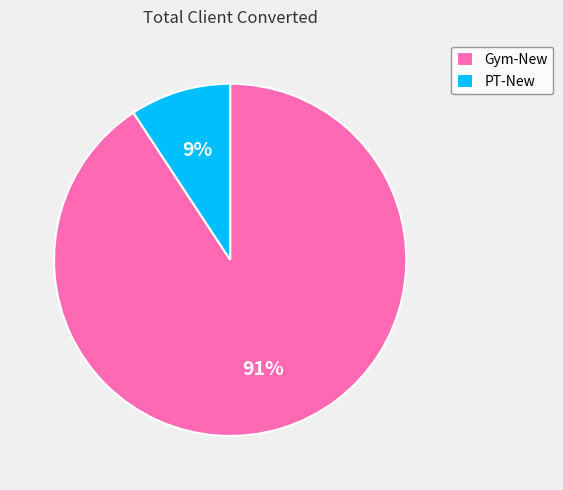

Is it true that Gym-New is 99% of the pie?

False